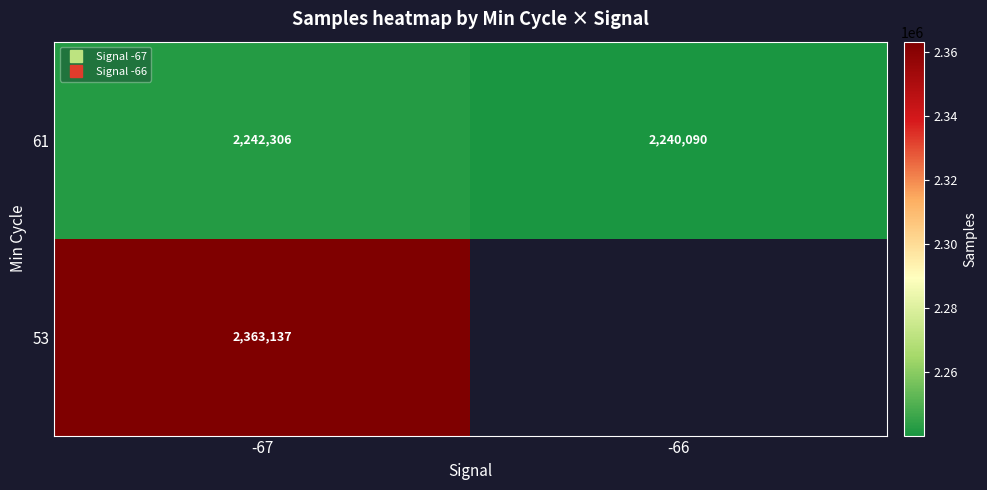

True or false: 61 has a value of 3468429.9 at -67.

False